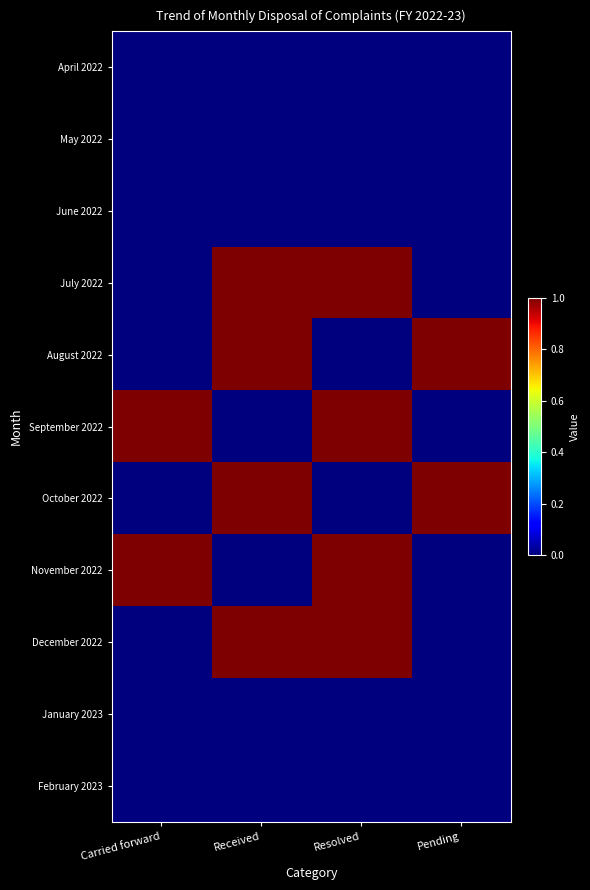

Which series has the largest range (max minus min)?

July 2022